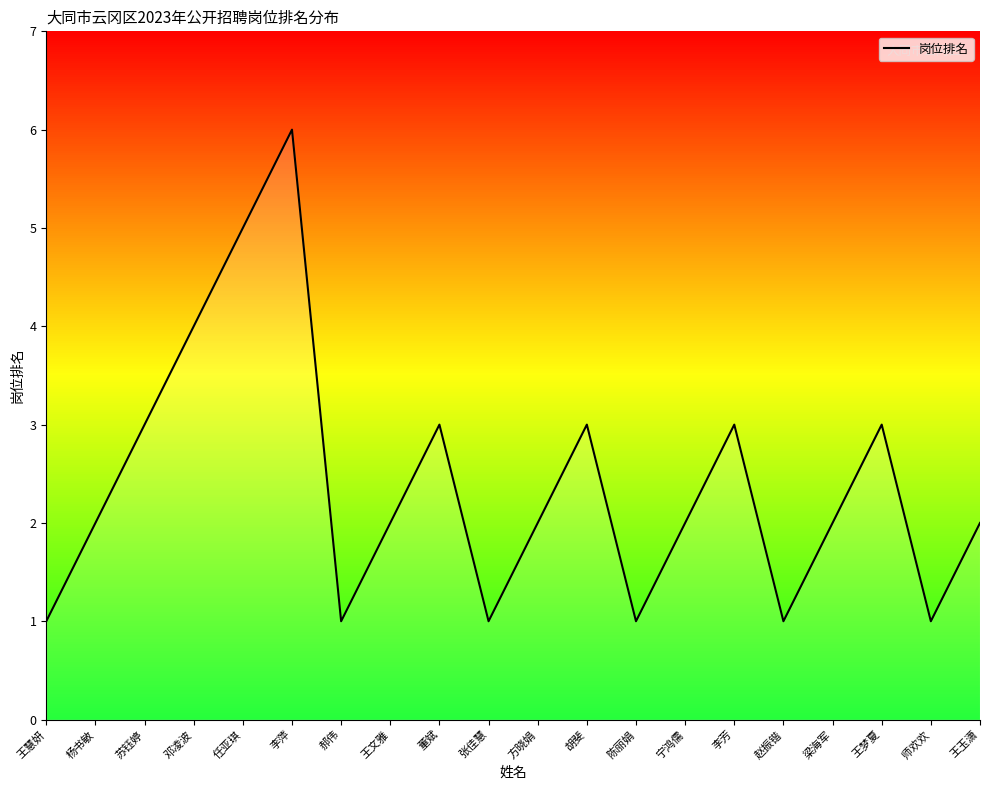

Approximately how many times larger is the value at 杨书敏 compared to 张佳慧?

2.0